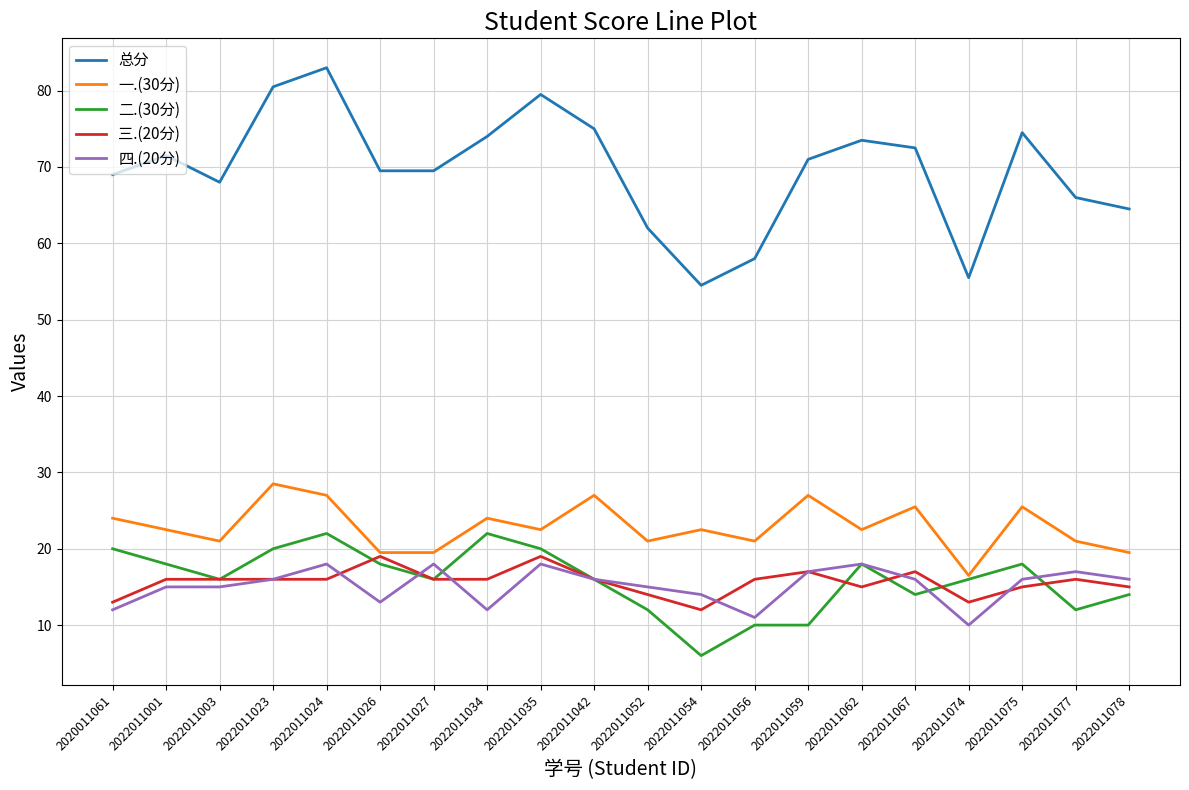

Read the 三.(20分) value at 2022011023.

16.0